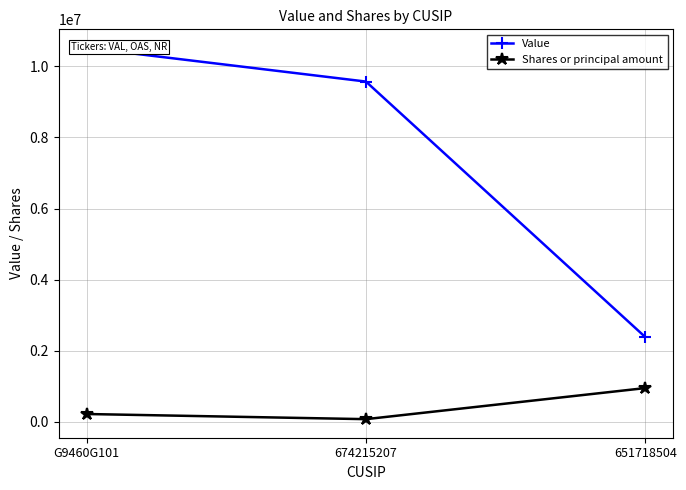

Reading left to right, what are all the values shown in this chart?

Value: G9460G101=10522000	674215207=9574000	651718504=2381000
Shares or principal amount: G9460G101=215000	674215207=70000	651718504=945017